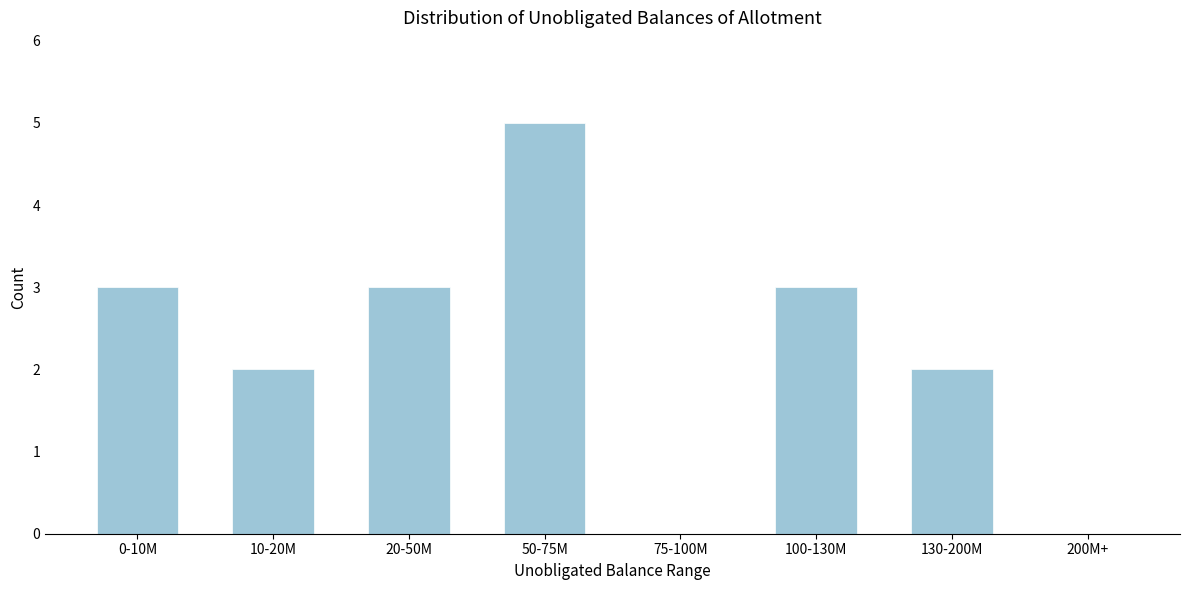

Reading left to right, what are all the values shown in this chart?

0-10M=3	10-20M=2	20-50M=3	50-75M=5	75-100M=0	100-130M=3	130-200M=2	200M+=0